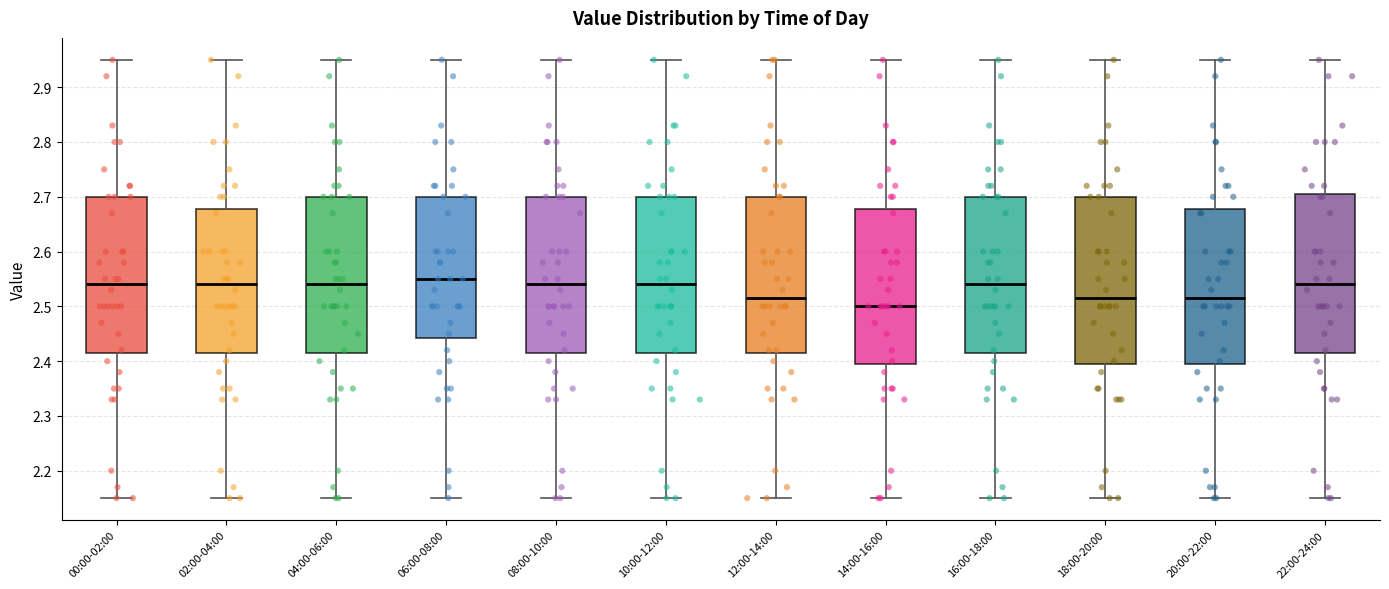

Reading left to right, read every box against the y-axis: the position of its median line, the range the box covers, and the ends of its whiskers. The values are not printed on the chart, so give them approximately, as read against the axis.

00:00-02:00: median 2.54, box 2.42 to 2.70, whiskers 2.15 to 2.95
02:00-04:00: median 2.54, box 2.42 to 2.68, whiskers 2.15 to 2.95
04:00-06:00: median 2.54, box 2.42 to 2.70, whiskers 2.15 to 2.95
06:00-08:00: median 2.55, box 2.44 to 2.70, whiskers 2.15 to 2.95
08:00-10:00: median 2.54, box 2.42 to 2.70, whiskers 2.15 to 2.95
10:00-12:00: median 2.54, box 2.42 to 2.70, whiskers 2.15 to 2.95
12:00-14:00: median 2.52, box 2.42 to 2.70, whiskers 2.15 to 2.95
14:00-16:00: median 2.50, box 2.40 to 2.68, whiskers 2.15 to 2.95
16:00-18:00: median 2.54, box 2.42 to 2.70, whiskers 2.15 to 2.95
18:00-20:00: median 2.52, box 2.40 to 2.70, whiskers 2.15 to 2.95
20:00-22:00: median 2.52, box 2.40 to 2.68, whiskers 2.15 to 2.95
22:00-24:00: median 2.54, box 2.42 to 2.71, whiskers 2.15 to 2.95